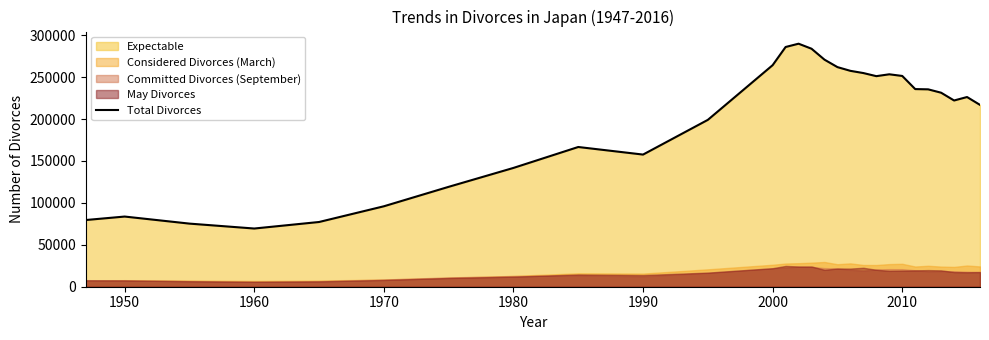

Where does the data first go above 231385?

2000